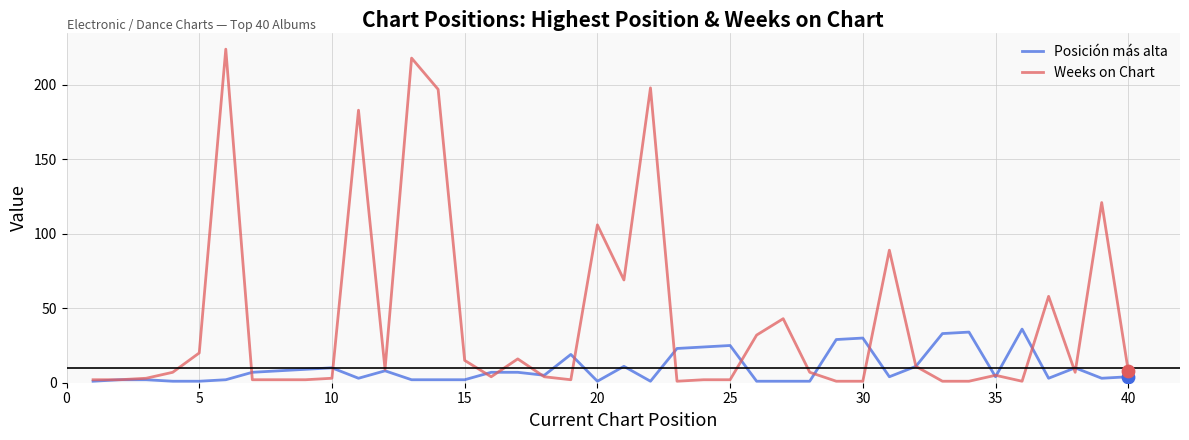

At how many categories does at least one series exceed 100?

7